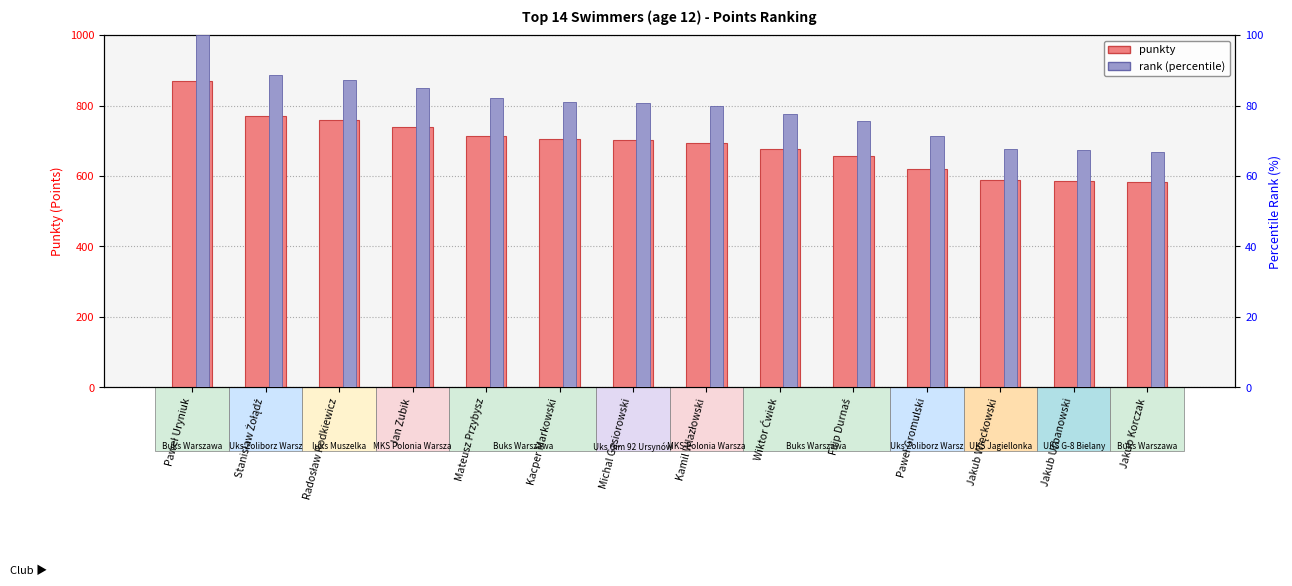

The value of rank (percentile) at Jakub Urbanowski is 67.5. True or false?

True